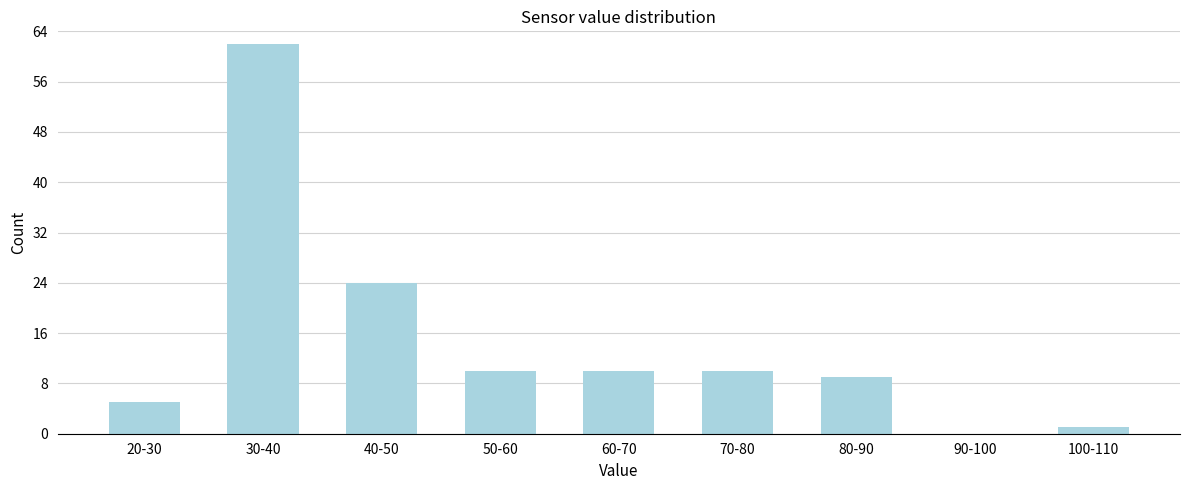

Reading left to right, transcribe all the data shown in this chart.

20-30=5	30-40=62	40-50=24	50-60=10	60-70=10	70-80=10	80-90=9	90-100=0	100-110=1